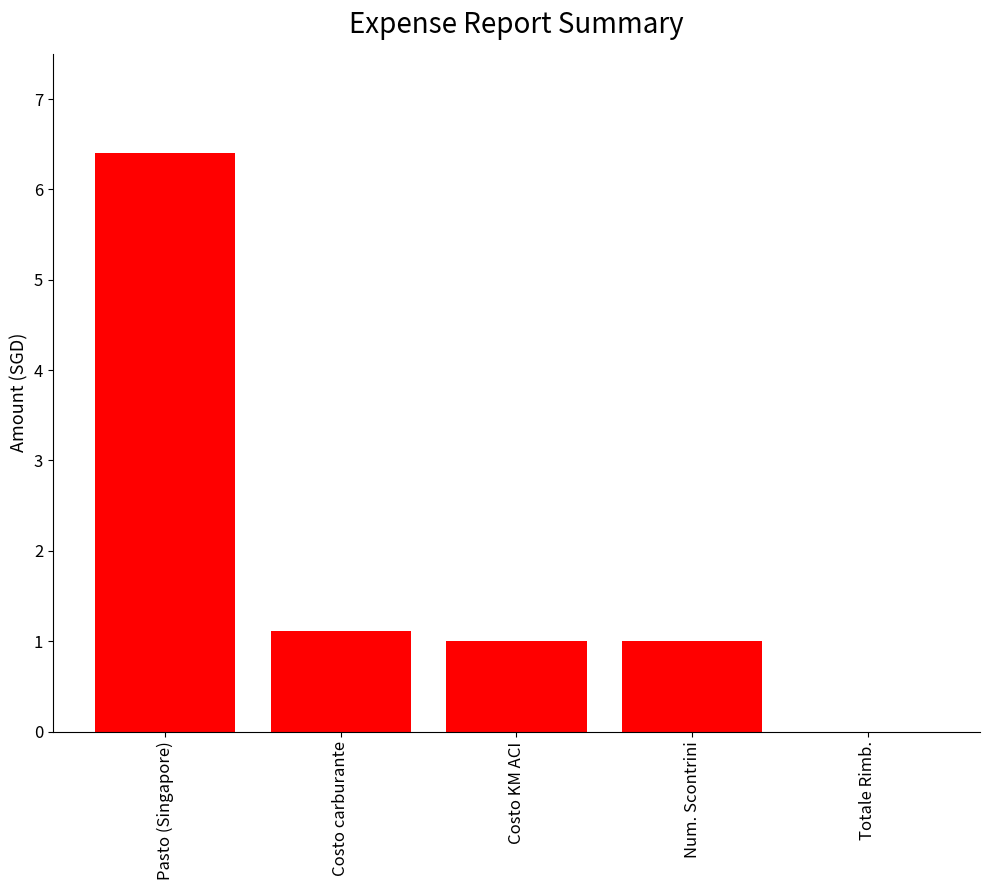

True or false: the data shows 1.0 at Num. Scontrini.

True